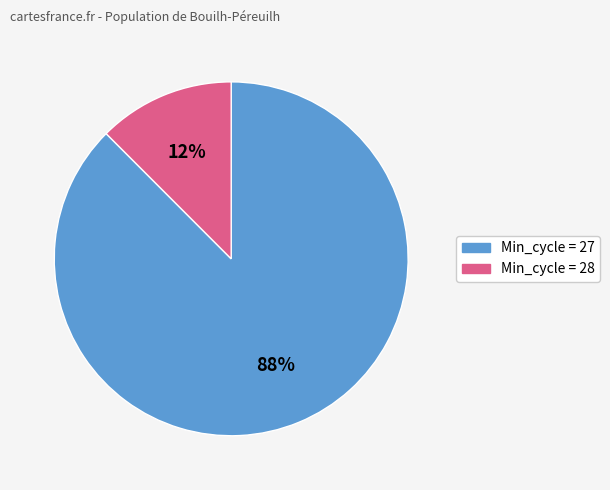

To the nearest percent, what is the average slice percentage?

50%